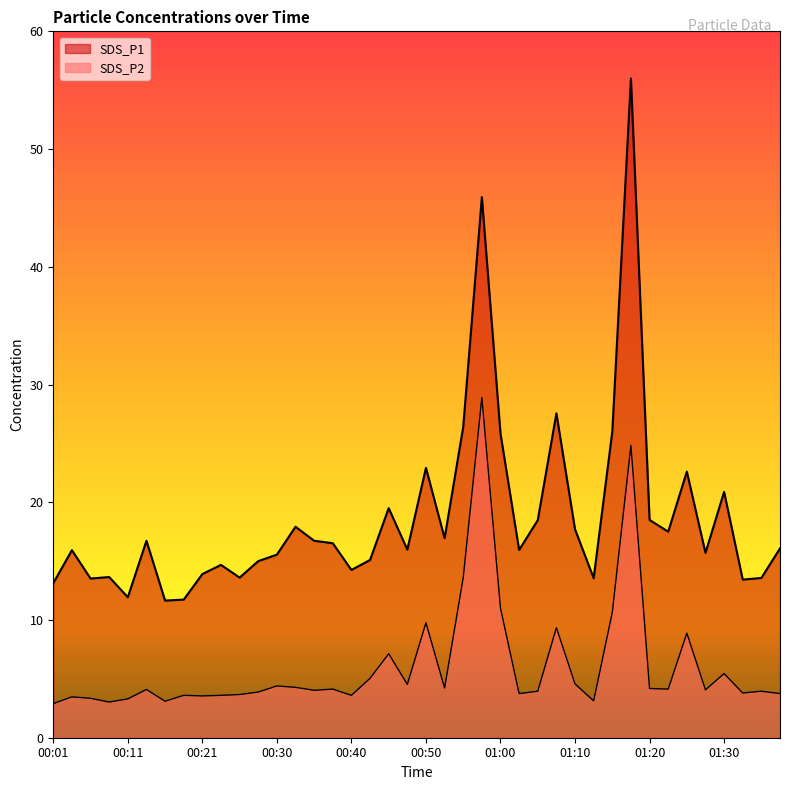

How many series are shown in this chart?

2